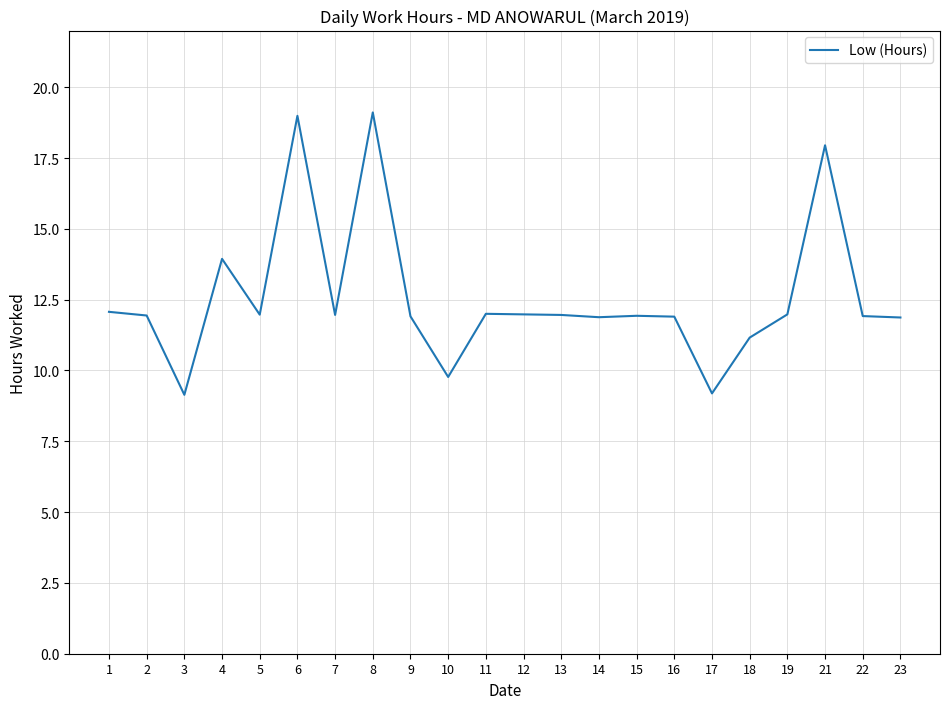

At which label is the value closest to 14?

4